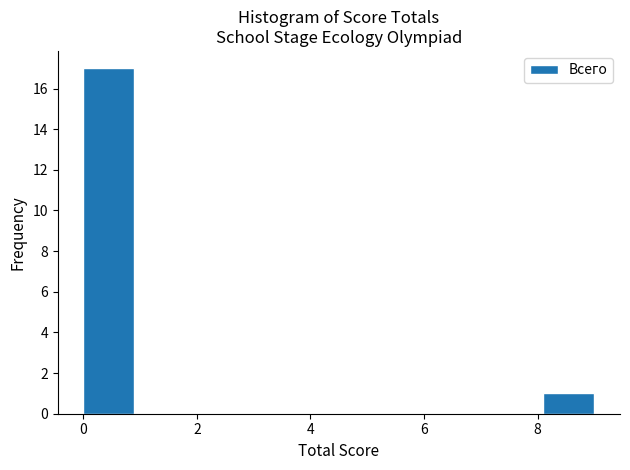

Reading left to right, transcribe this chart: for each bar, give the range it covers on the x-axis and its height. Neither the bar edges nor the heights are printed on the chart, so give them approximately, as read against the axes.

0.0 to 0.9: 17
0.9 to 1.8: 0
1.8 to 2.7: 0
2.7 to 3.6: 0
3.6 to 4.5: 0
4.5 to 5.4: 0
5.4 to 6.3: 0
6.3 to 7.2: 0
7.2 to 8.1: 0
8.1 to 9.0: 1